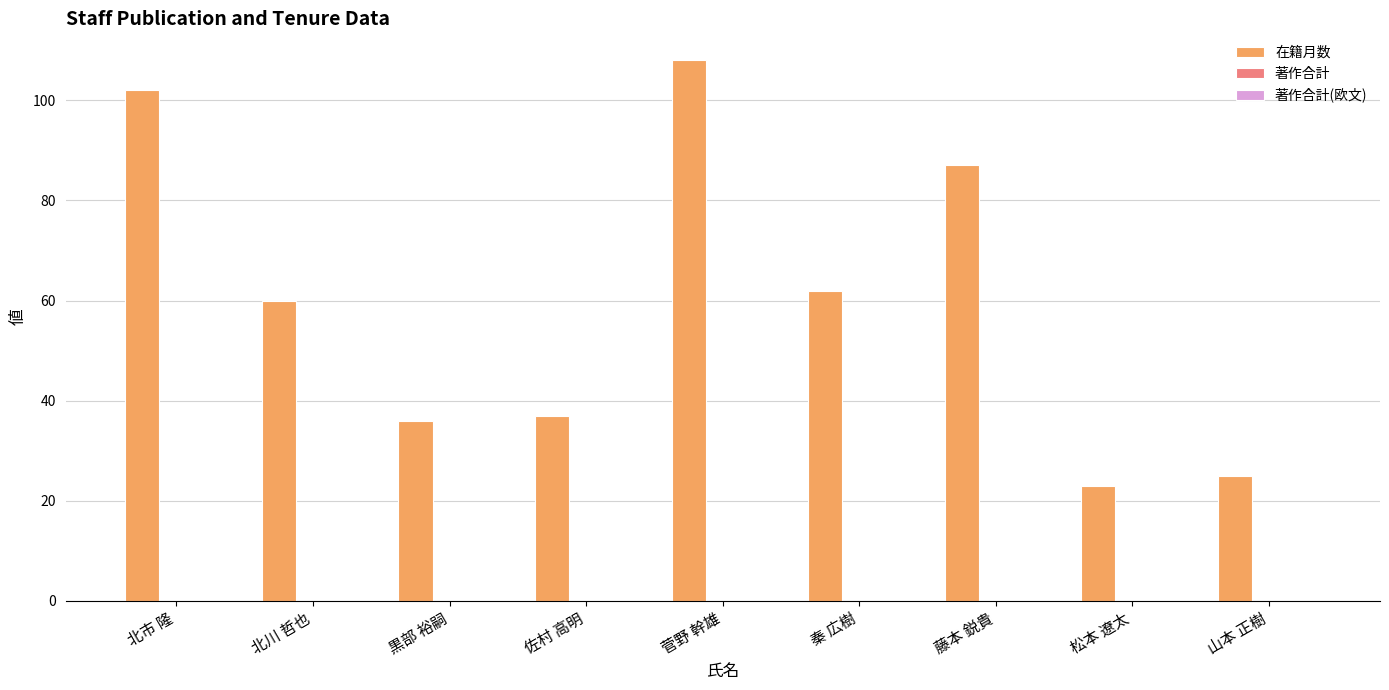

The value at 山本 正樹 is 25. True or false?

True